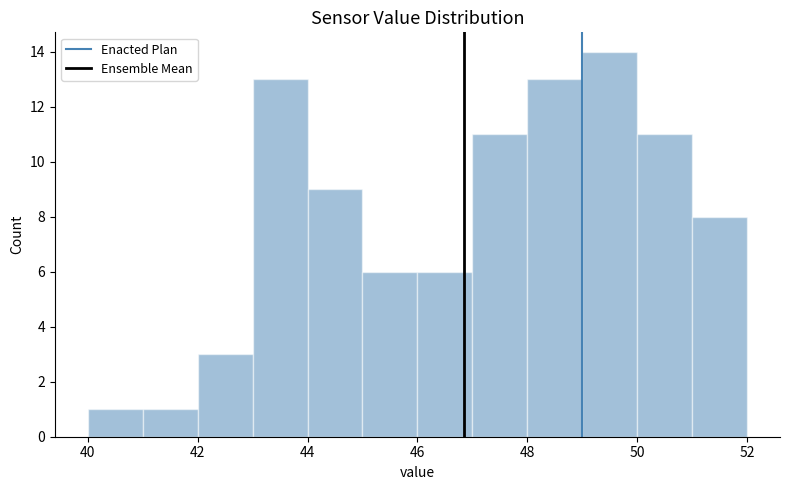

Reading left to right, list every bar in this chart as the range it spans on the x-axis followed by its height. The values are not printed on the chart, so give them approximately, as read against the axis.

40 to 41: 1
41 to 42: 1
42 to 43: 3
43 to 44: 13
44 to 45: 9
45 to 46: 6
46 to 47: 6
47 to 48: 11
48 to 49: 13
49 to 50: 14
50 to 51: 11
51 to 52: 8